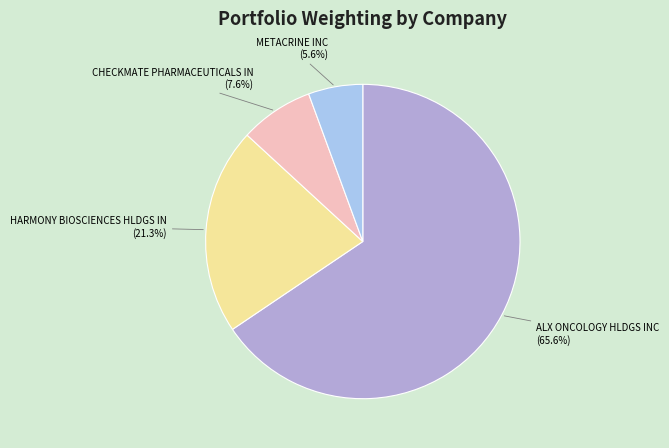

To the nearest percent, what is the difference between the HARMONY BIOSCIENCES HLDGS IN and ALX ONCOLOGY HLDGS INC slice percentages?

44%